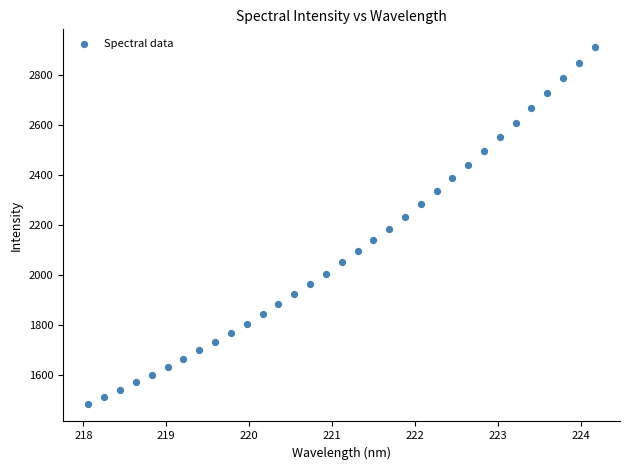

What is the range of Y values (max minus min)?

1426.3